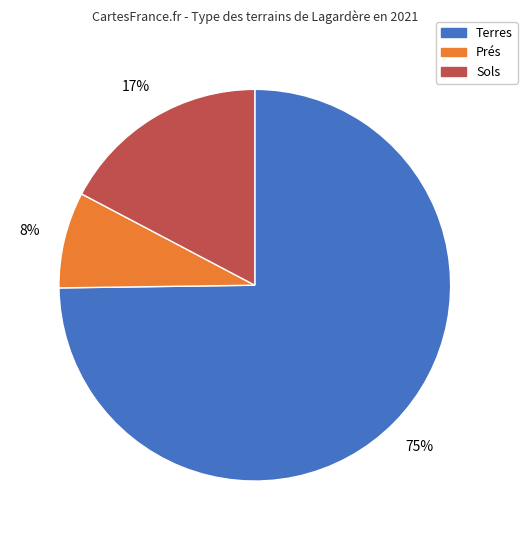

To the nearest percent, what is the difference between the largest and smallest slice percentages?

67%